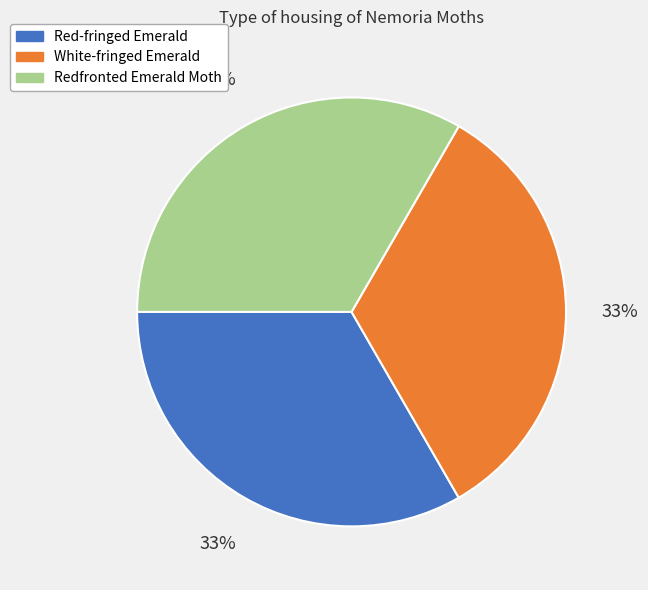

Approximately how many times larger is the value at White-fringed Emerald compared to Red-fringed Emerald?

1.0